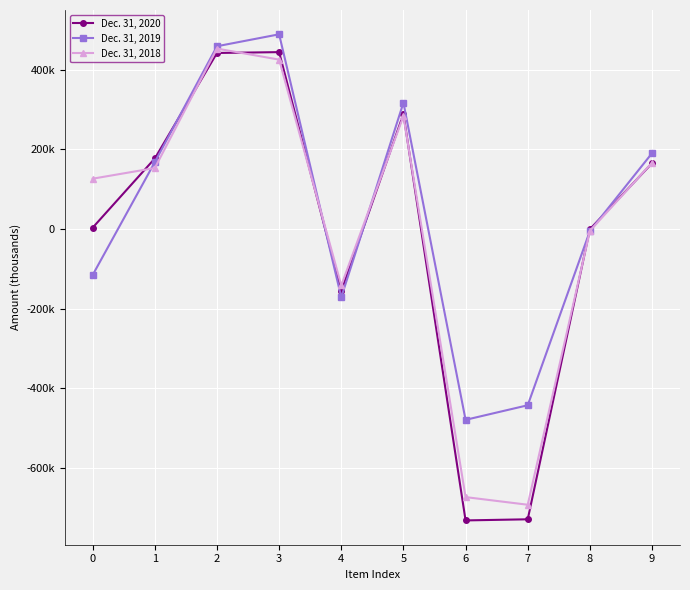

What are all the series names shown in the legend?

Dec. 31, 2020, Dec. 31, 2019, Dec. 31, 2018